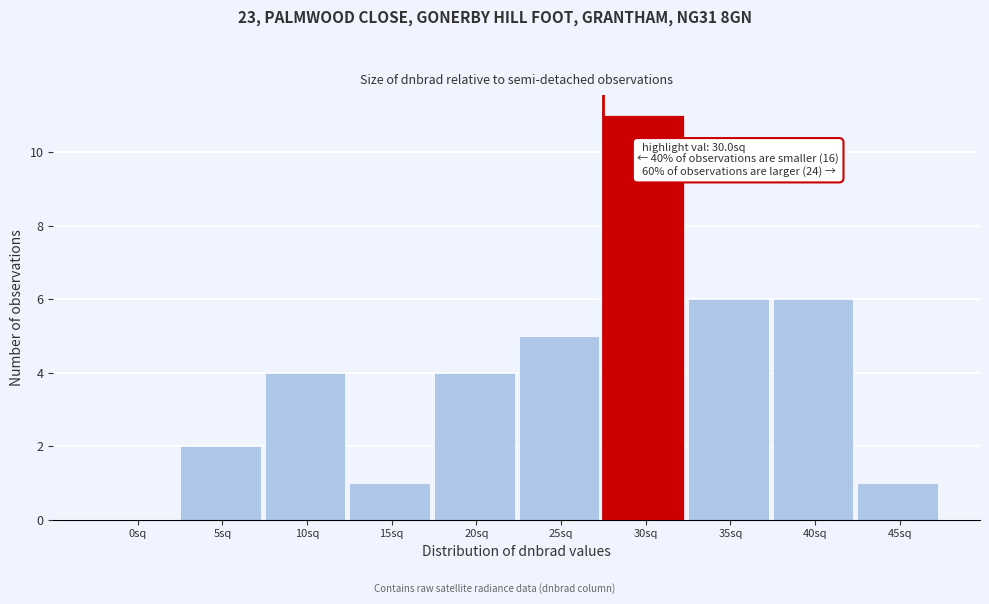

Reading right to left, extract all data points from this chart.

45sq=1	40sq=6	35sq=6	30sq=11	25sq=5	20sq=4	15sq=1	10sq=4	5sq=2	0sq=0